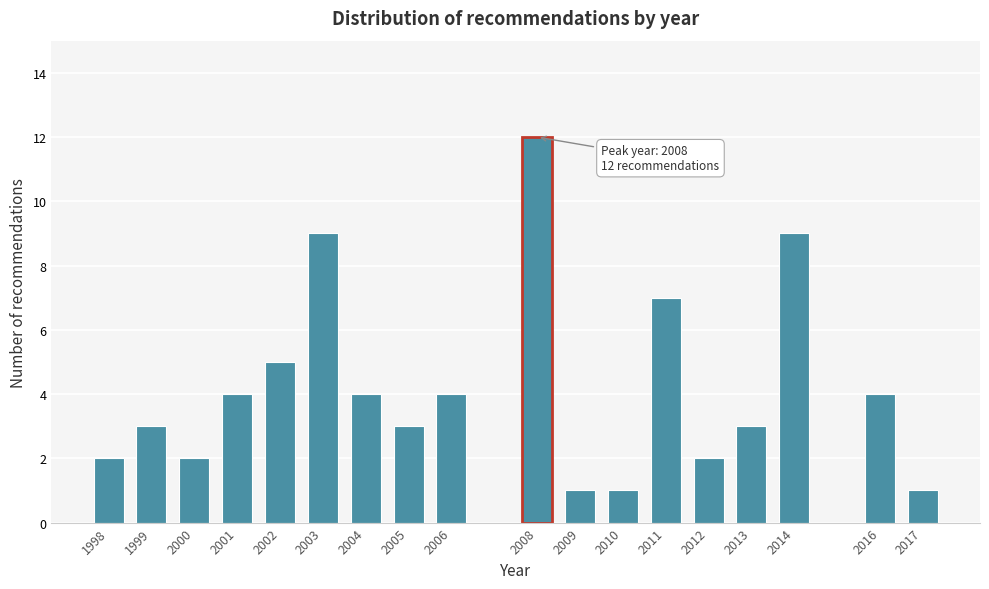

Reading left to right, list all the values displayed in this chart.

2	3	2	4	5	9	4	3	4	12	1	1	7	2	3	9	4	1